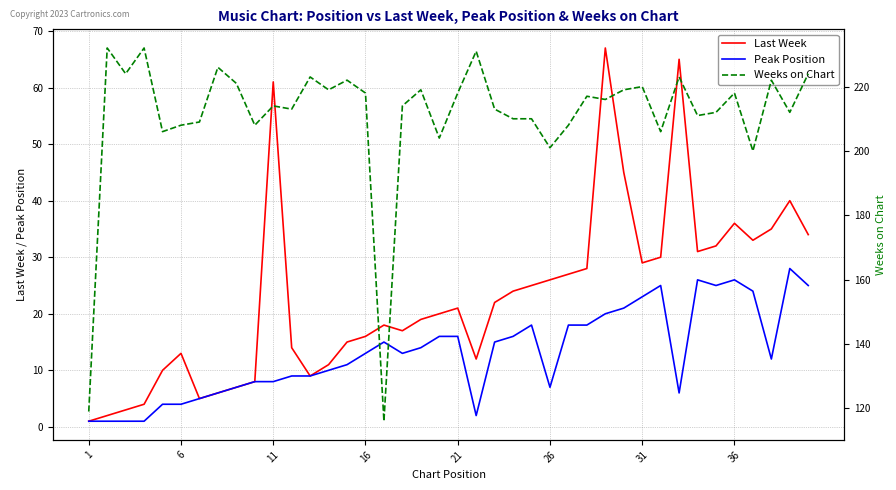

The Peak Position series shows 13 at 16. True or false?

True